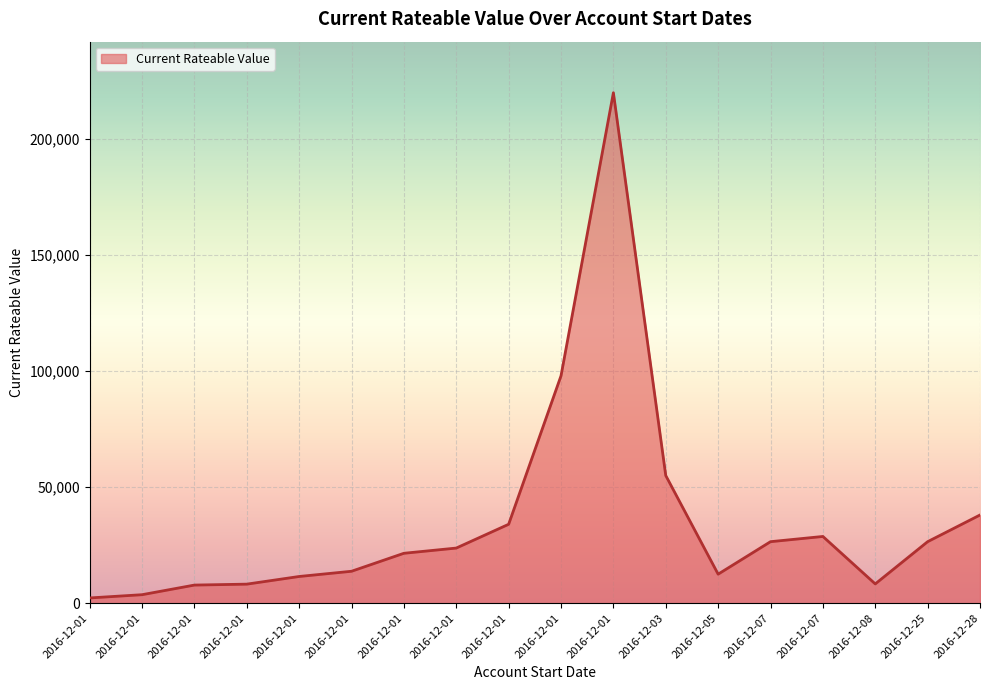

Rank the categories by value from lowest to highest.

2016-12-01, 2016-12-01, 2016-12-01, 2016-12-01, 2016-12-08, 2016-12-01, 2016-12-05, 2016-12-01, 2016-12-01, 2016-12-01, 2016-12-25, 2016-12-07, 2016-12-07, 2016-12-01, 2016-12-28, 2016-12-03, 2016-12-01, 2016-12-01